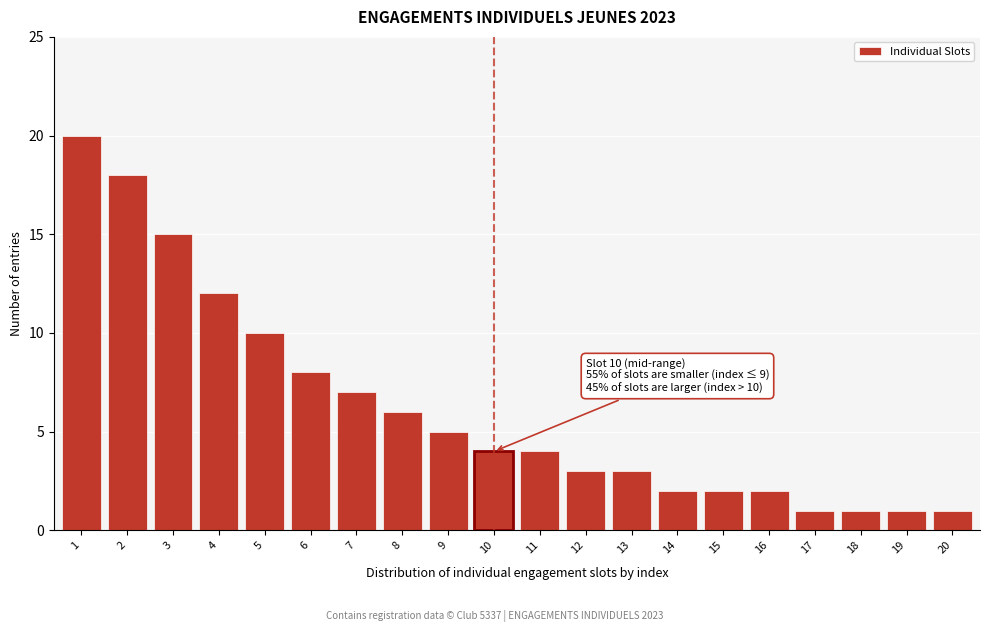

Reading left to right, list all the values displayed in this chart.

20	18	15	12	10	8	7	6	5	4	4	3	3	2	2	2	1	1	1	1